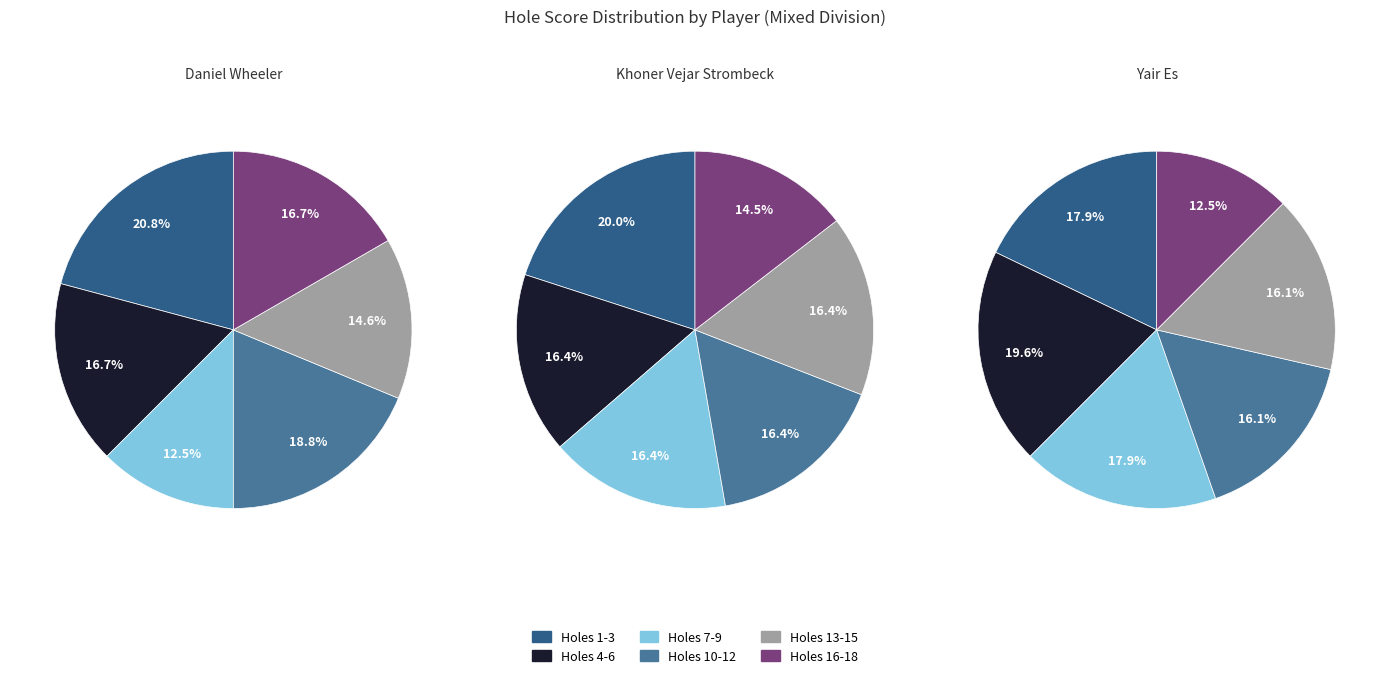

Does 10 represent more than half of the total?

No